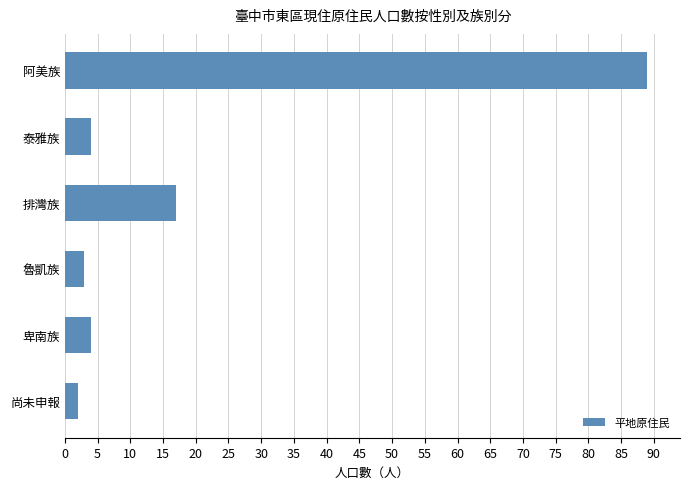

True or false: the data shows 2 at 尚未申報.

True